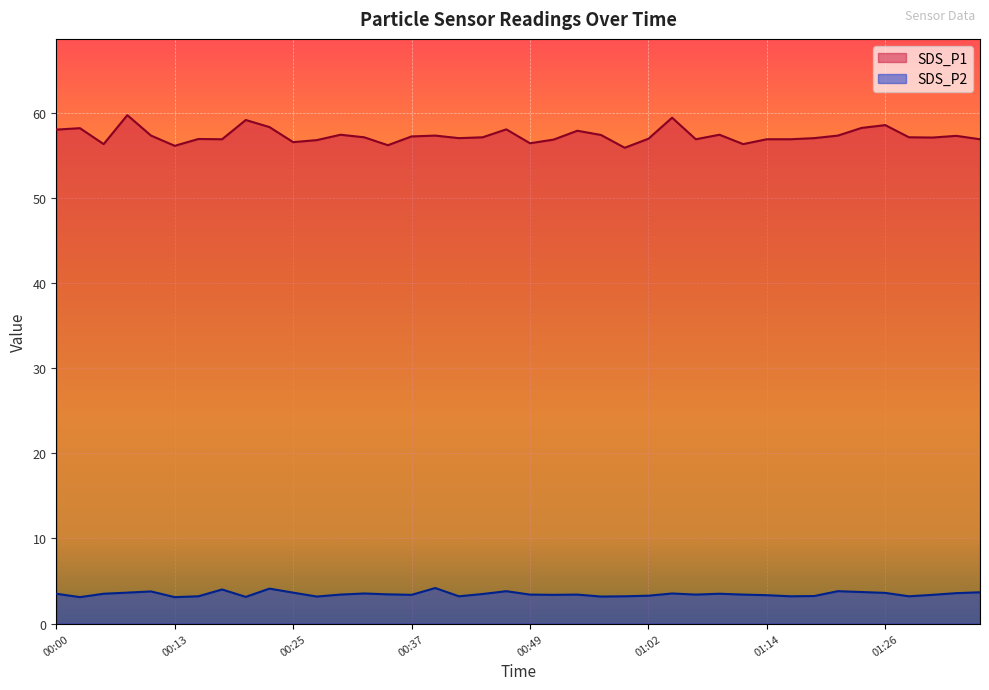

True or false: SDS_P1 and SDS_P2 intersect in this chart.

False